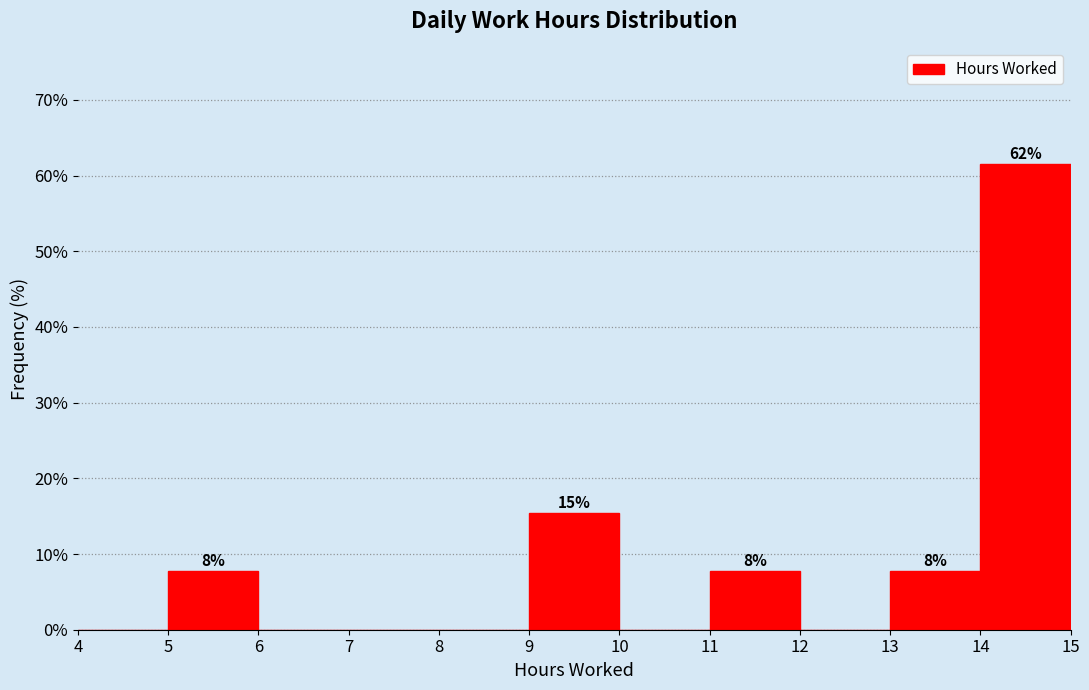

Over which range of the x-axis is the bar tallest?

14 to 15